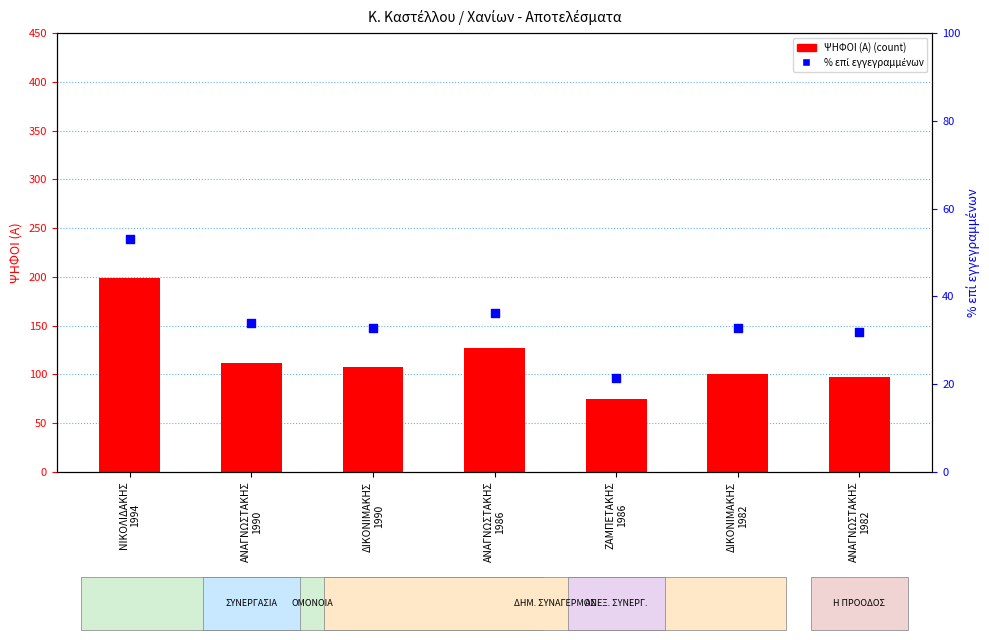

Which series reaches the minimum Y coordinate?

% επί εγγεγραμμένων